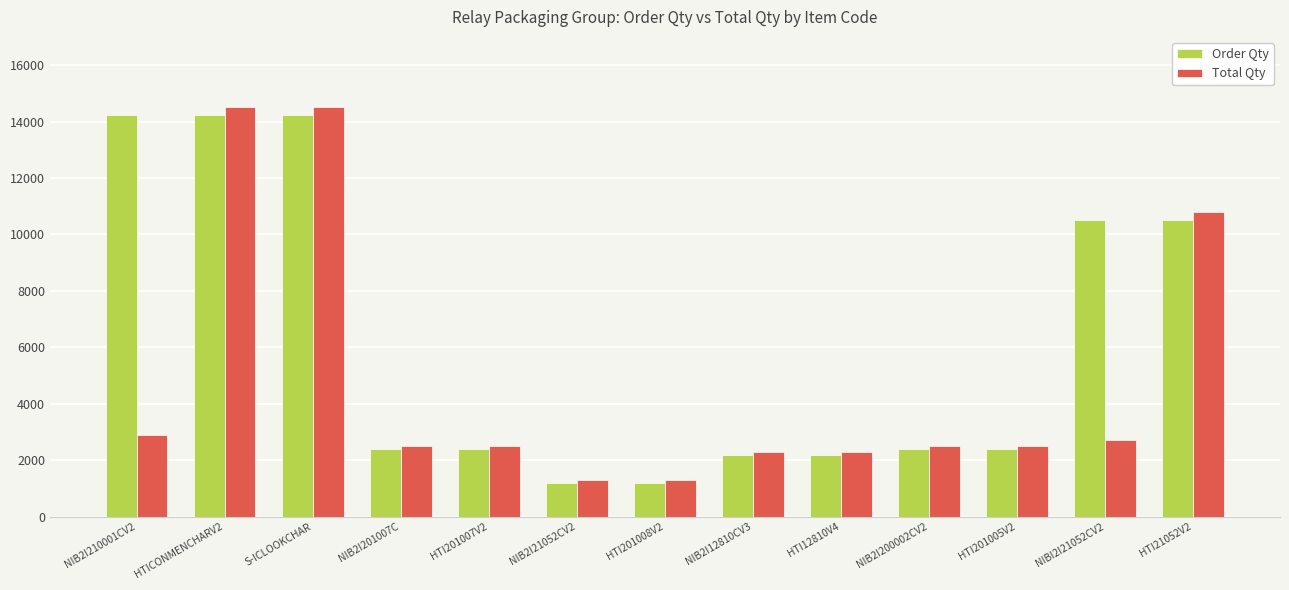

Rank the series by their average value, from lowest to highest.

Total Qty, Order Qty